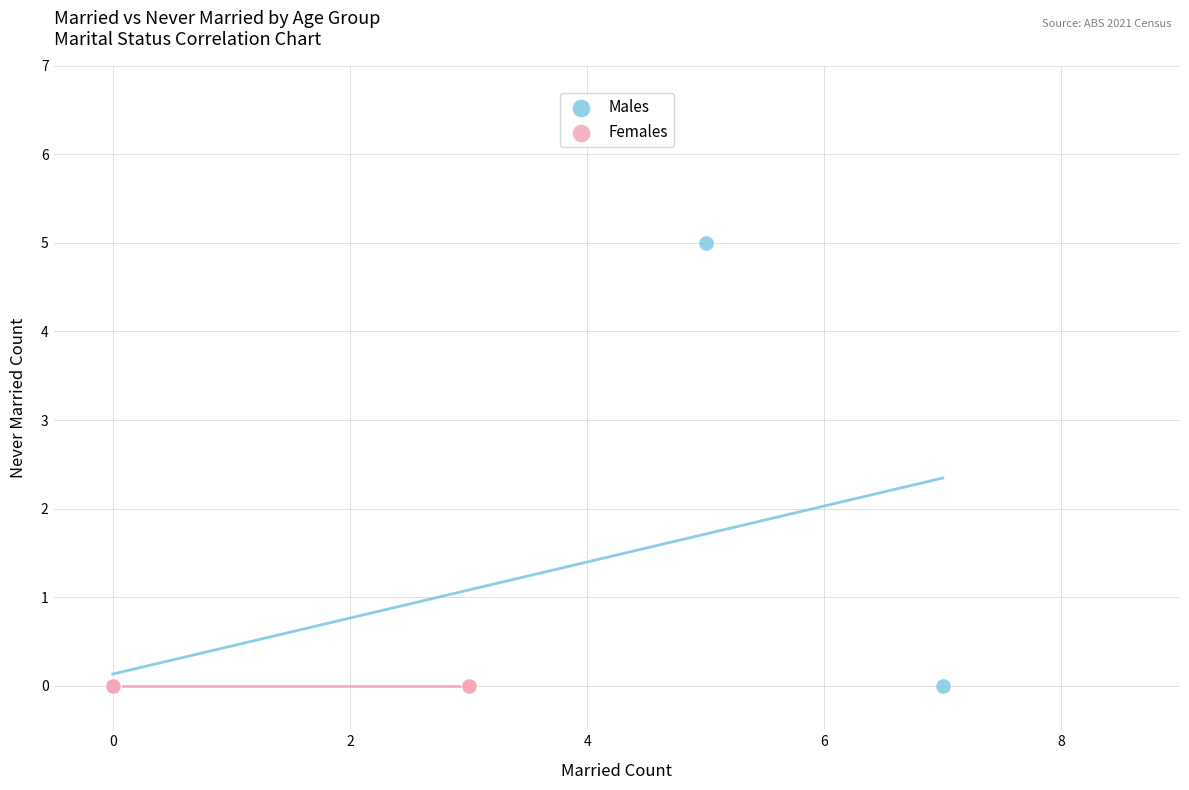

Which series reaches the maximum Y coordinate?

Males